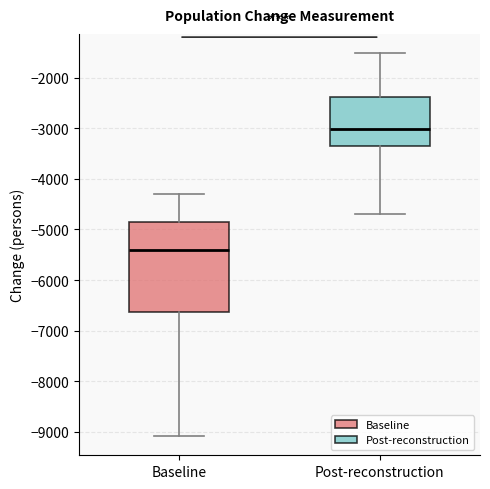

Which box has the lowest median line?

Baseline